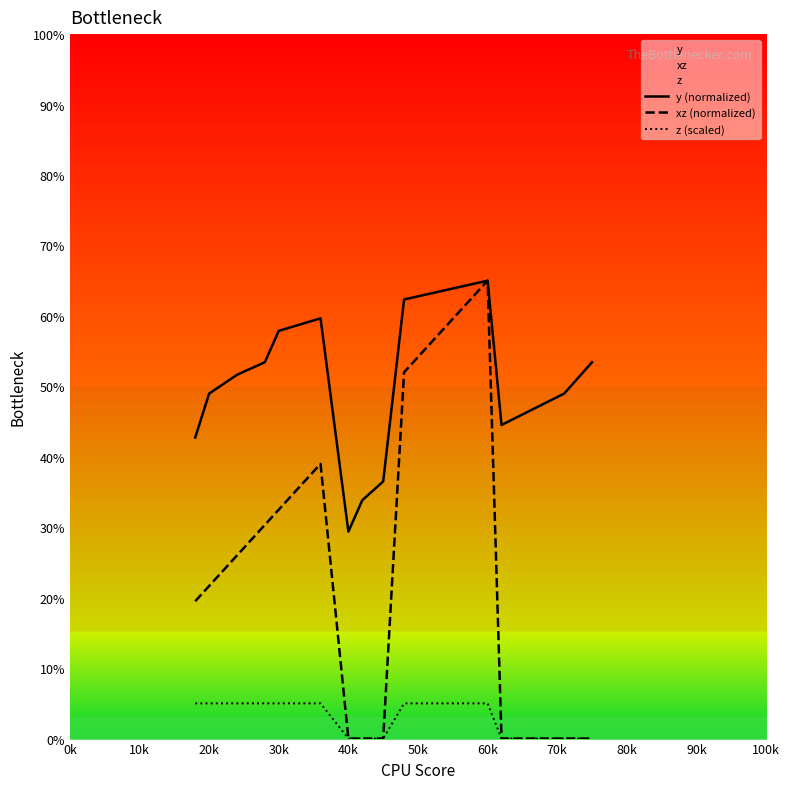

True or false: z (scaled) and xz (normalized) intersect in this chart.

False